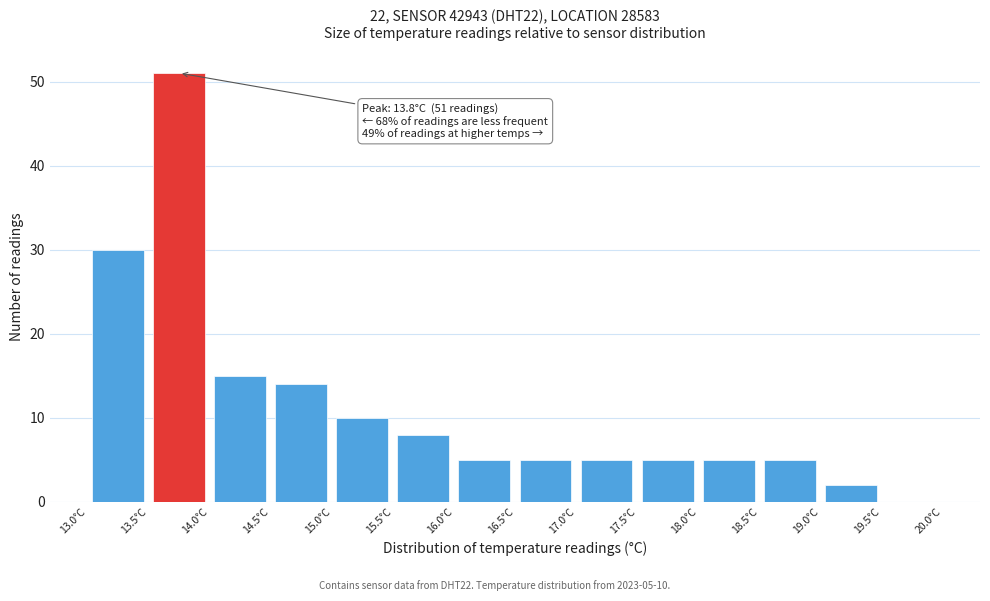

Which range on the x-axis has the tallest bar?

13.5 to 14.0